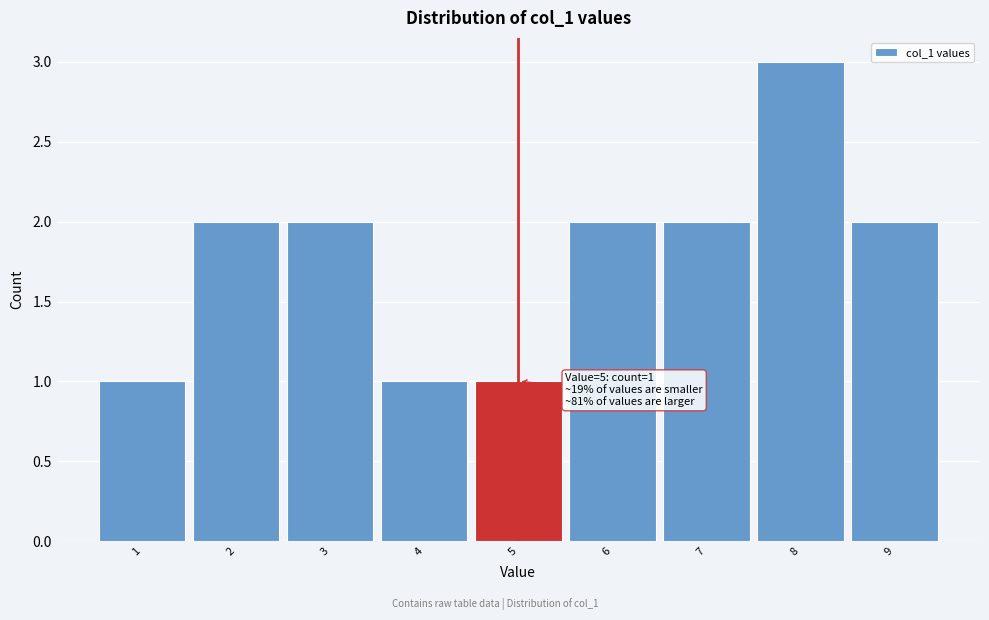

Which range on the x-axis has the tallest bar?

7.5 to 8.5